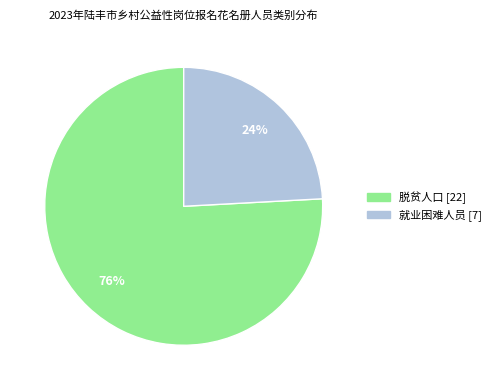

Is 就业困难人员 the majority of the pie?

No